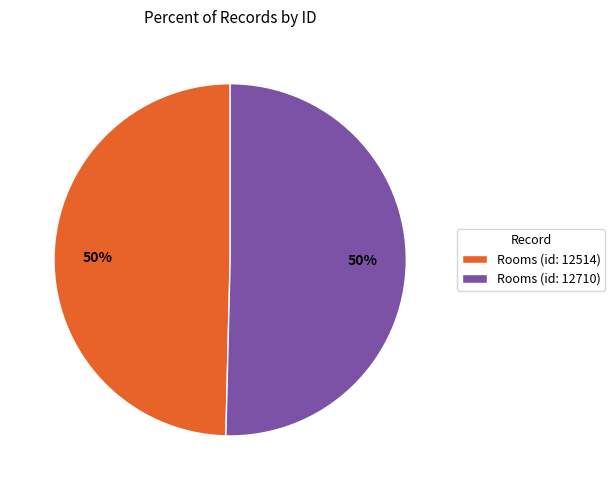

To the nearest percent, what is the combined percentage of Rooms (id: 12514) and Rooms (id: 12710)?

100%